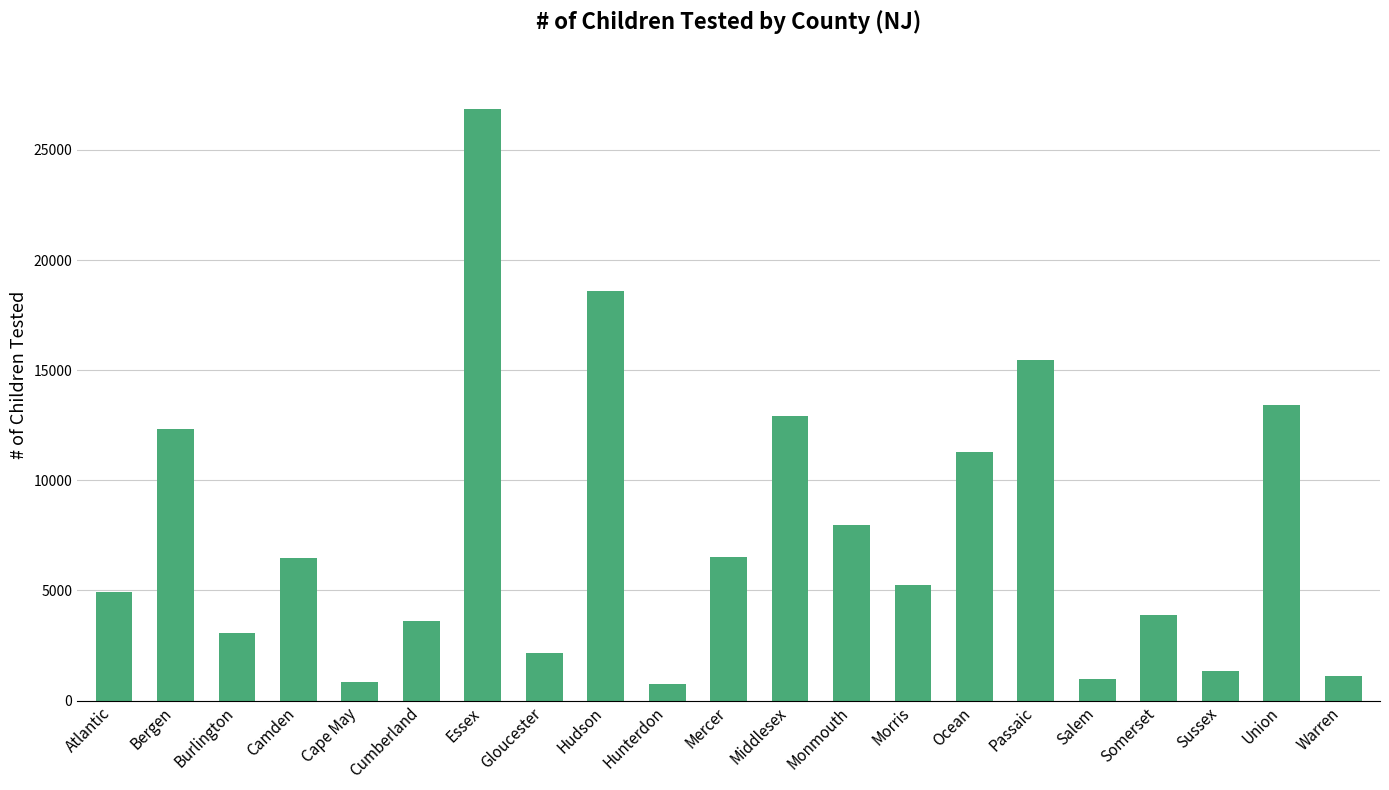

What is the greatest value displayed?

26866